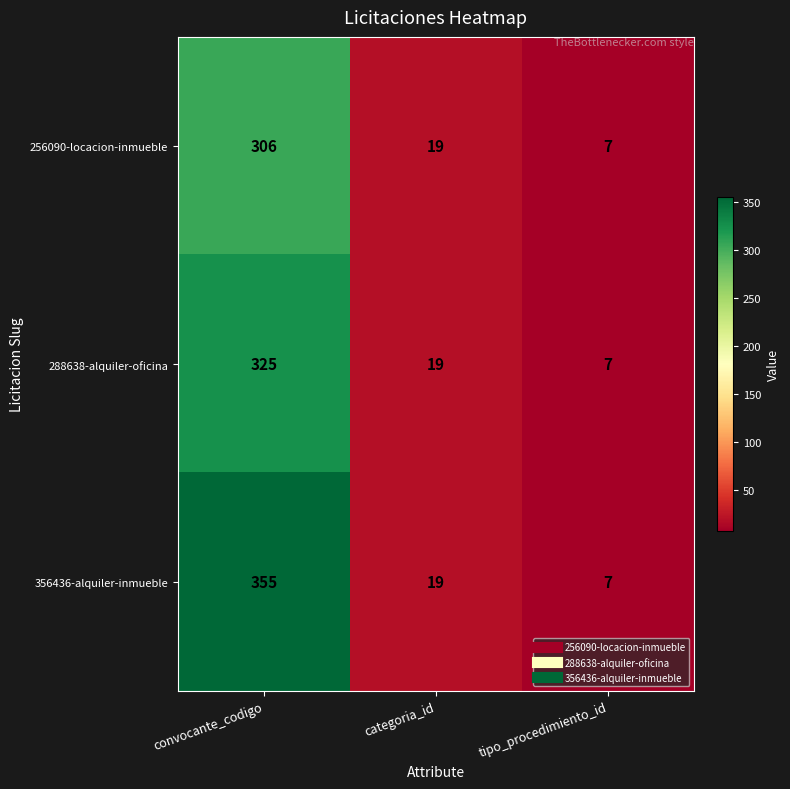

What is the smallest value displayed?

7